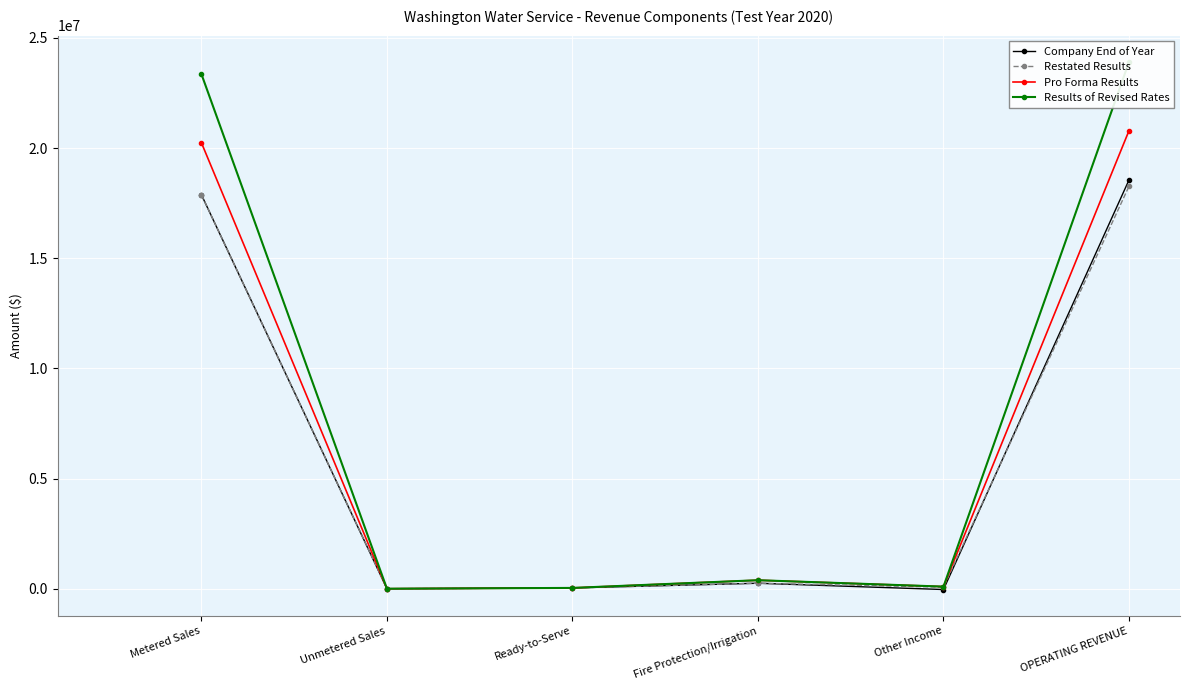

True or false: Results of Revised Rates and Restated Results intersect in this chart.

False